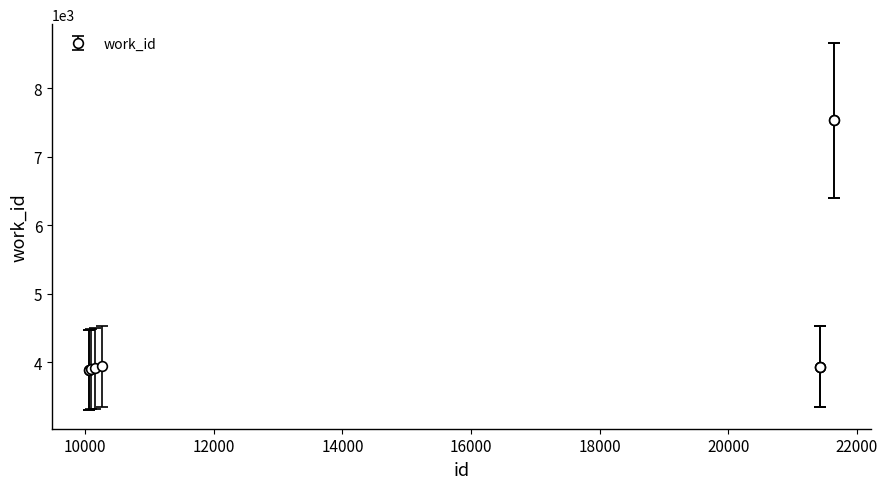

What is the difference between the maximum and minimum values?

3650